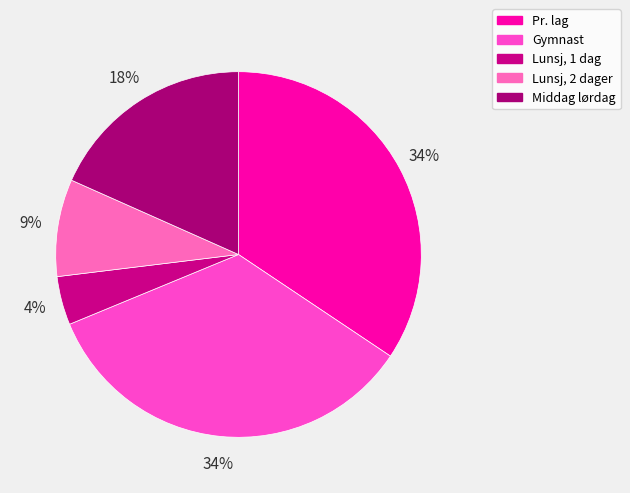

To the nearest percent, what is the difference between the largest and smallest slice percentages?

30%